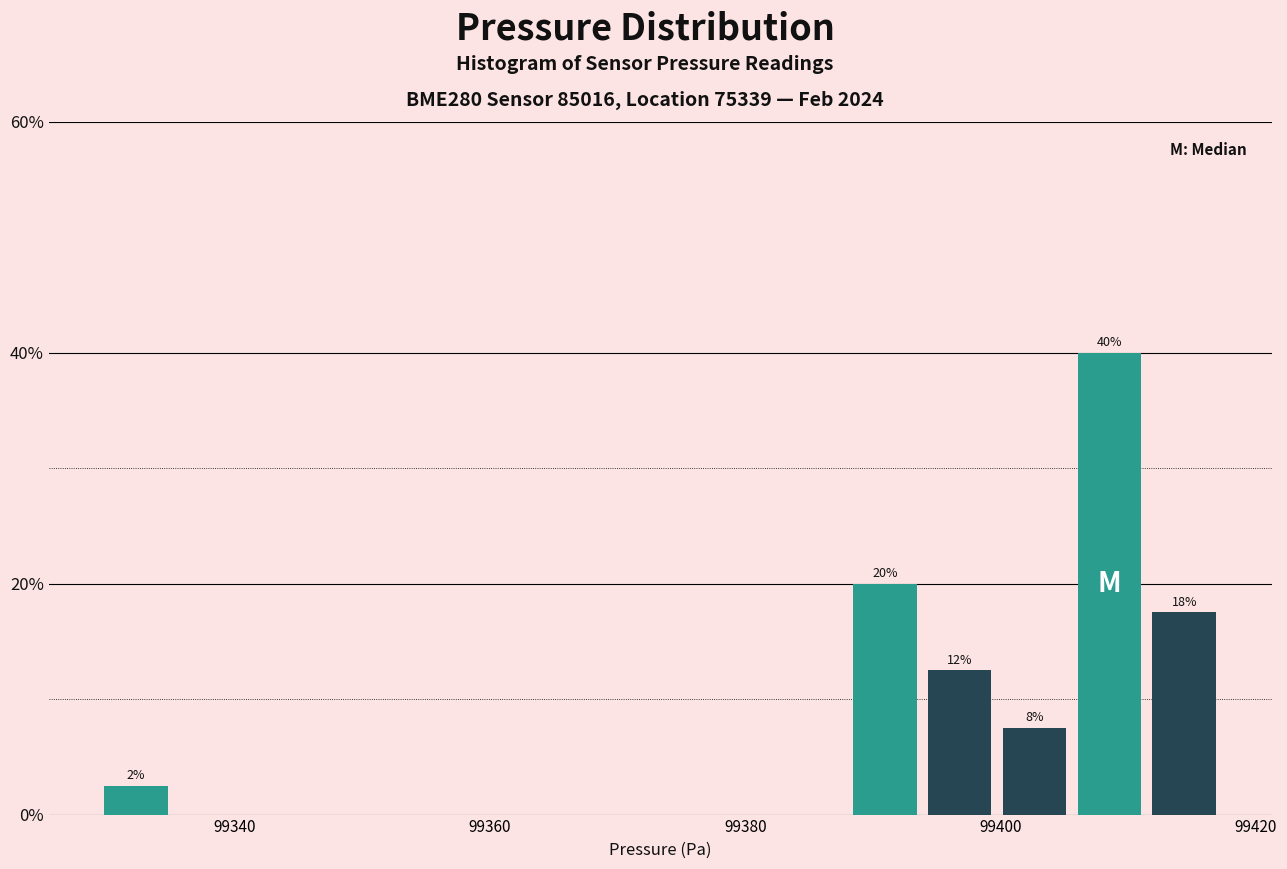

Read against the x-axis, roughly where is the centre of the tallest bar?

99408